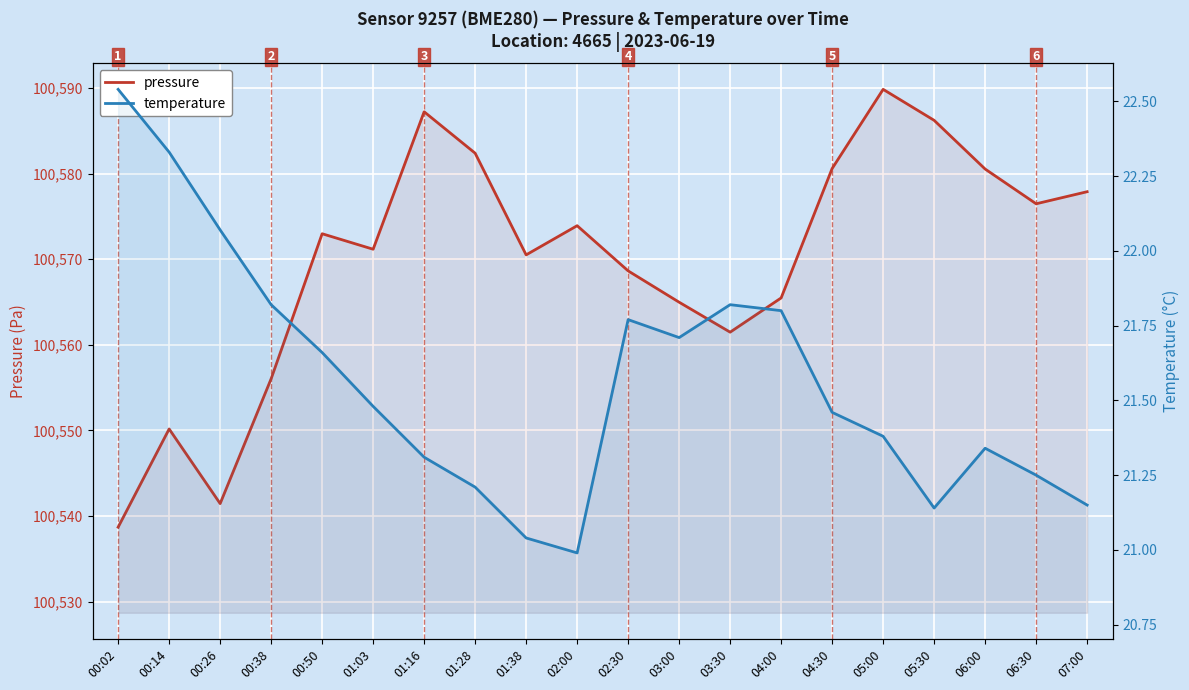

What is the average value of the pressure series?

100569.8